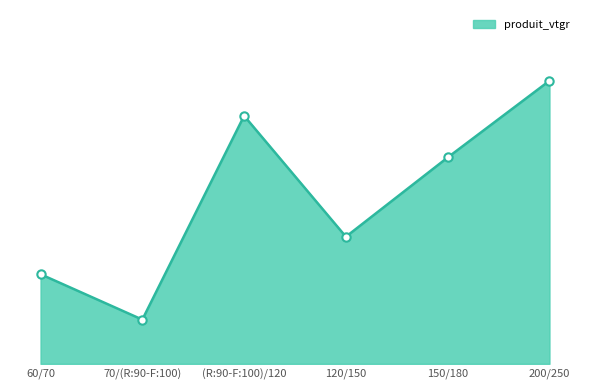

Does the chart have visible grid lines?

No